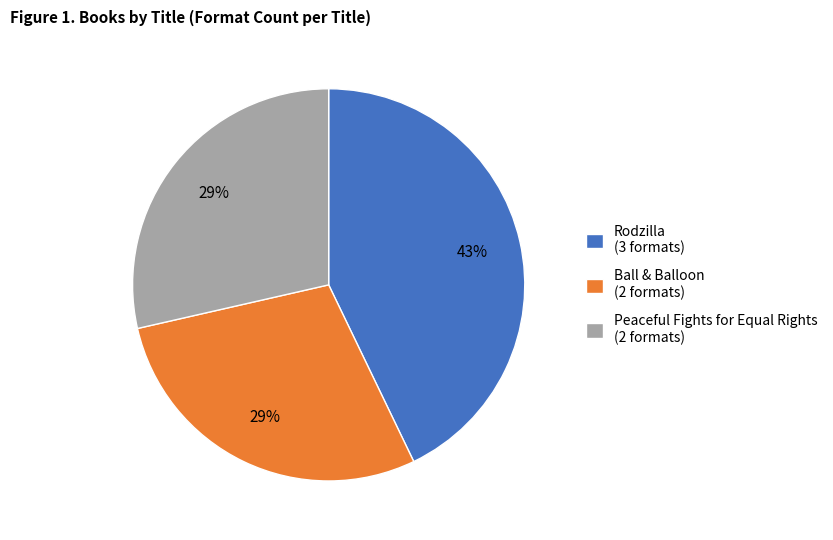

Is the sum of Rodzilla and Peaceful Fights for Equal Rights greater than half?

Yes